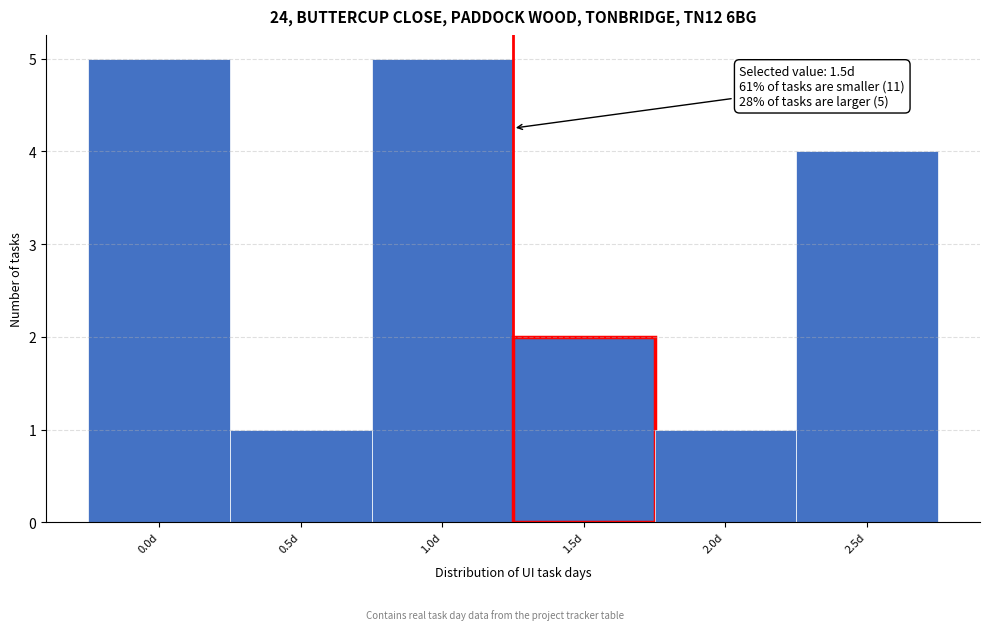

Reading left to right, transcribe all the data shown in this chart.

0.0d=5	0.5d=1	1.0d=5	1.5d=2	2.0d=1	2.5d=4